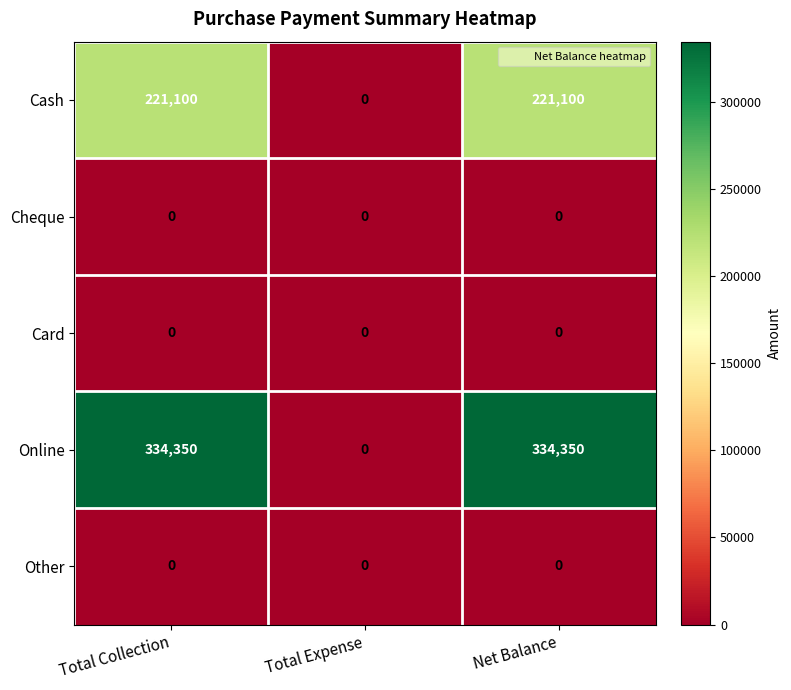

True or false: Cash has a value of 365360 at Net Balance.

False